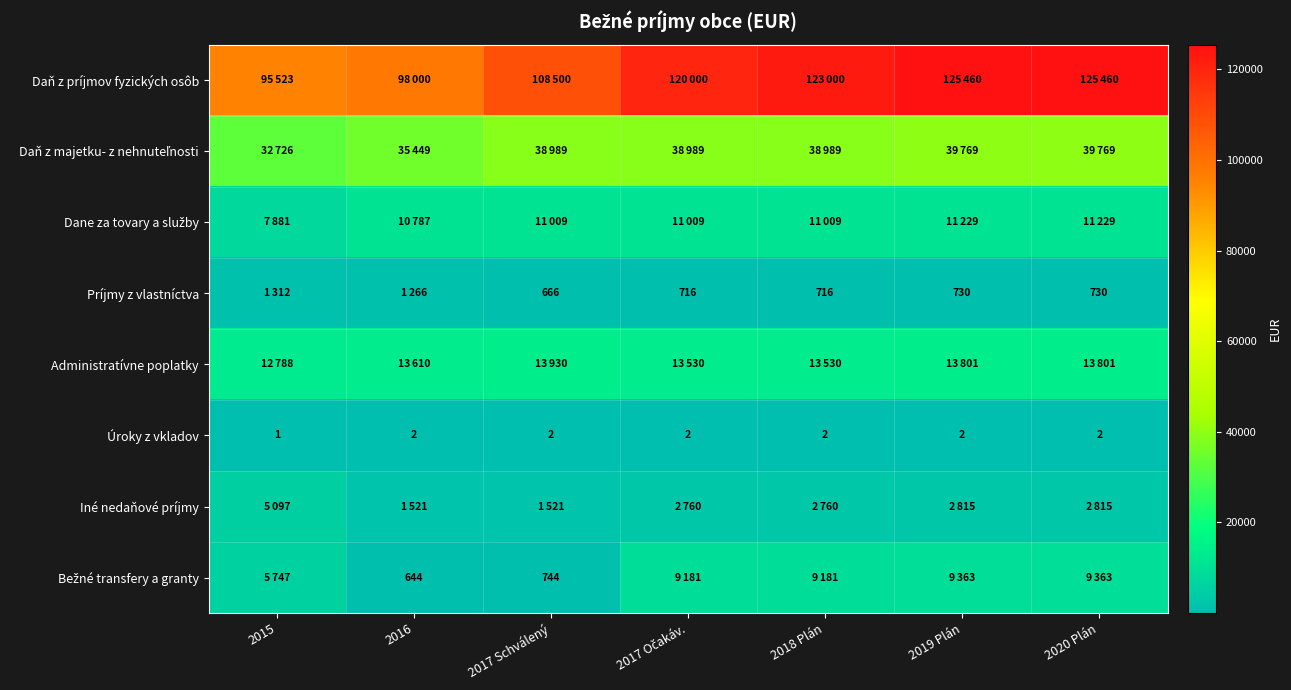

Is it true that Úroky z vkladov equals 1 at 2018 Plán?

False